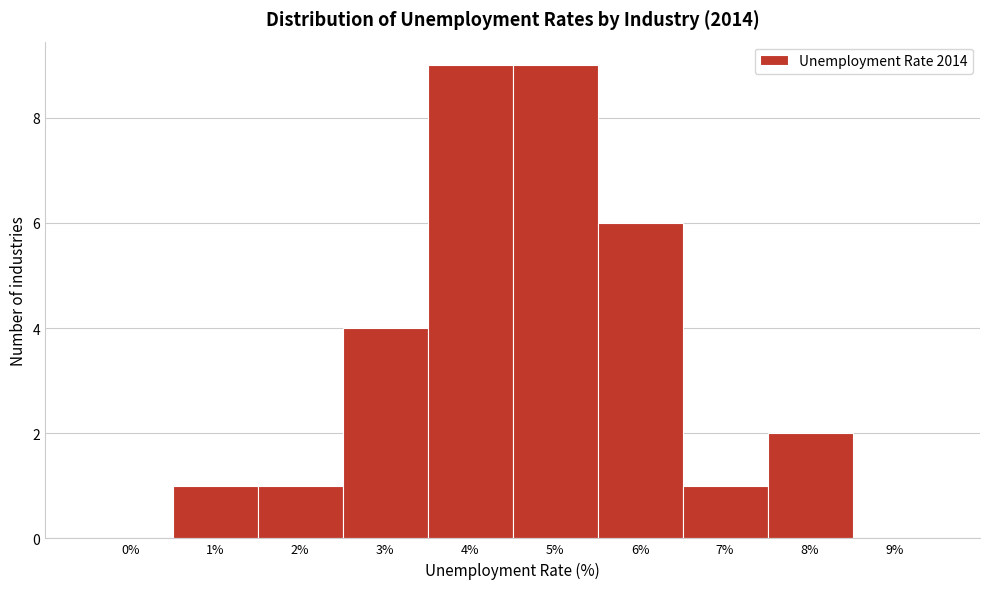

Reading left to right, list all the values displayed in this chart.

0%=0	1%=1	2%=1	3%=4	4%=9	5%=9	6%=6	7%=1	8%=2	9%=0